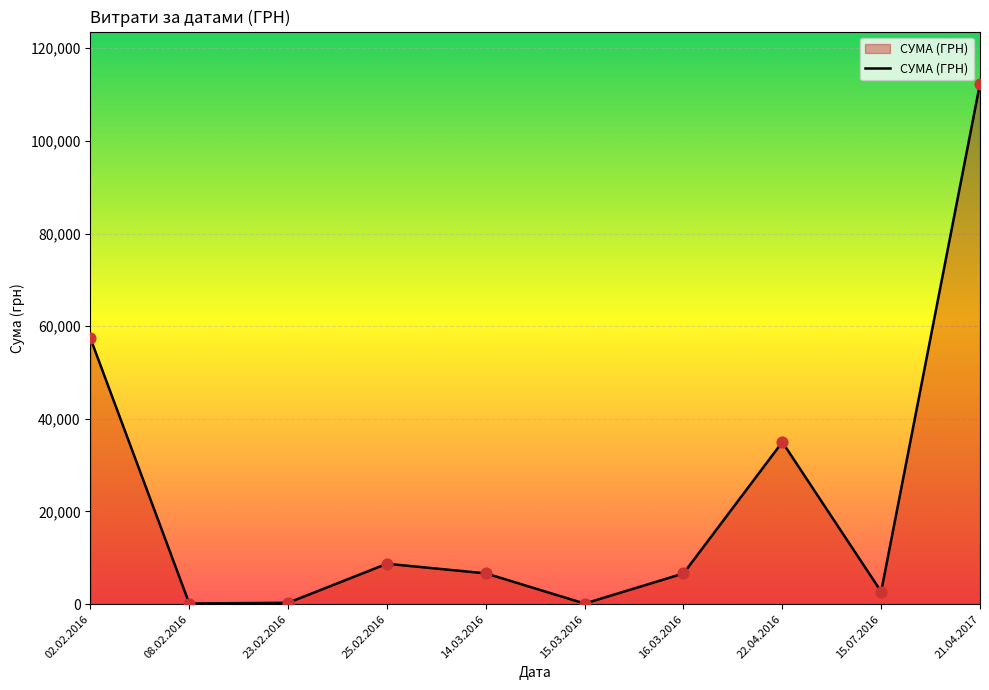

Approximately how many times larger is the value at 15.07.2016 compared to 02.02.2016?

0.0